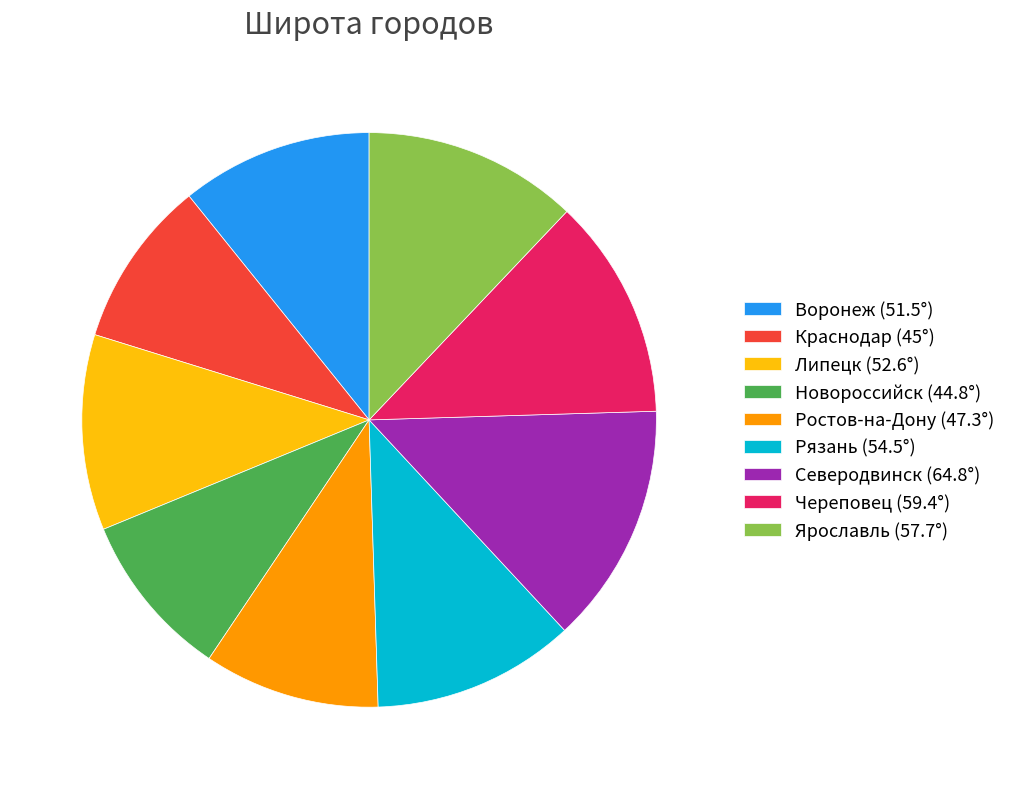

Is there any slice that represents more than half of the pie?

No